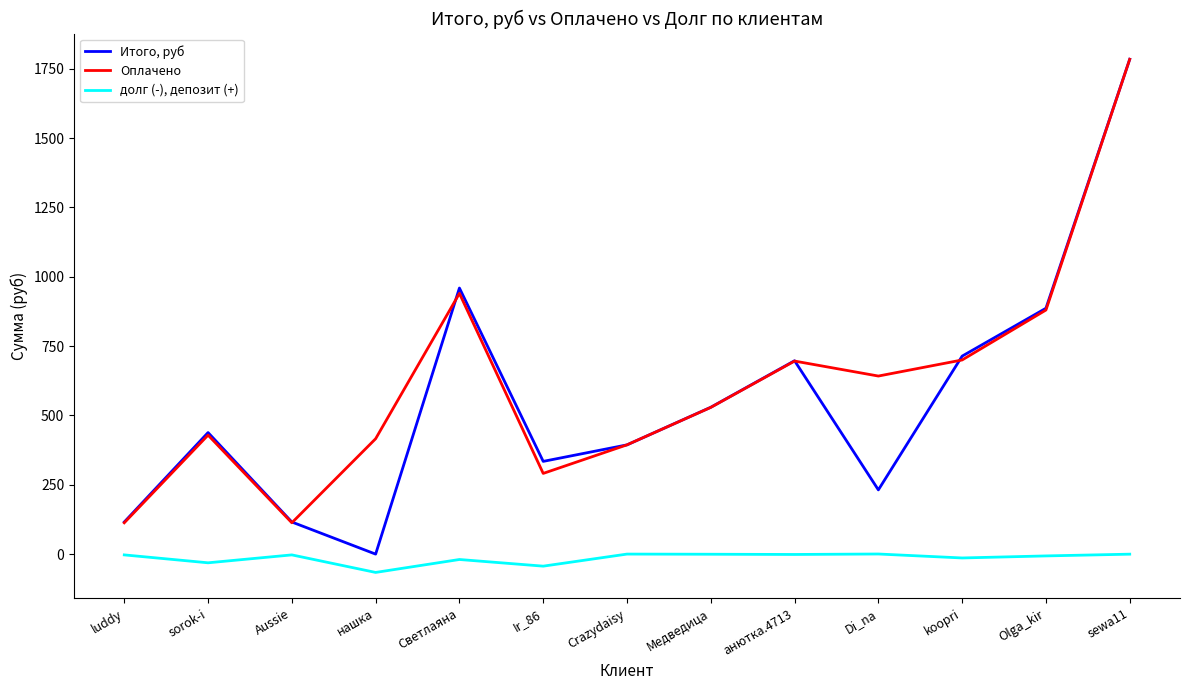

What is the approximate value of долг (-), депозит (+) at koopri?

-13.8